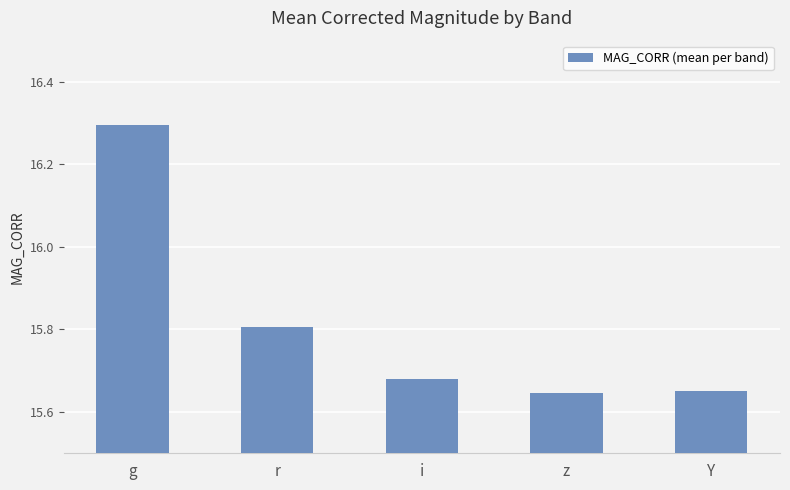

The value at i is 26.9. True or false?

False